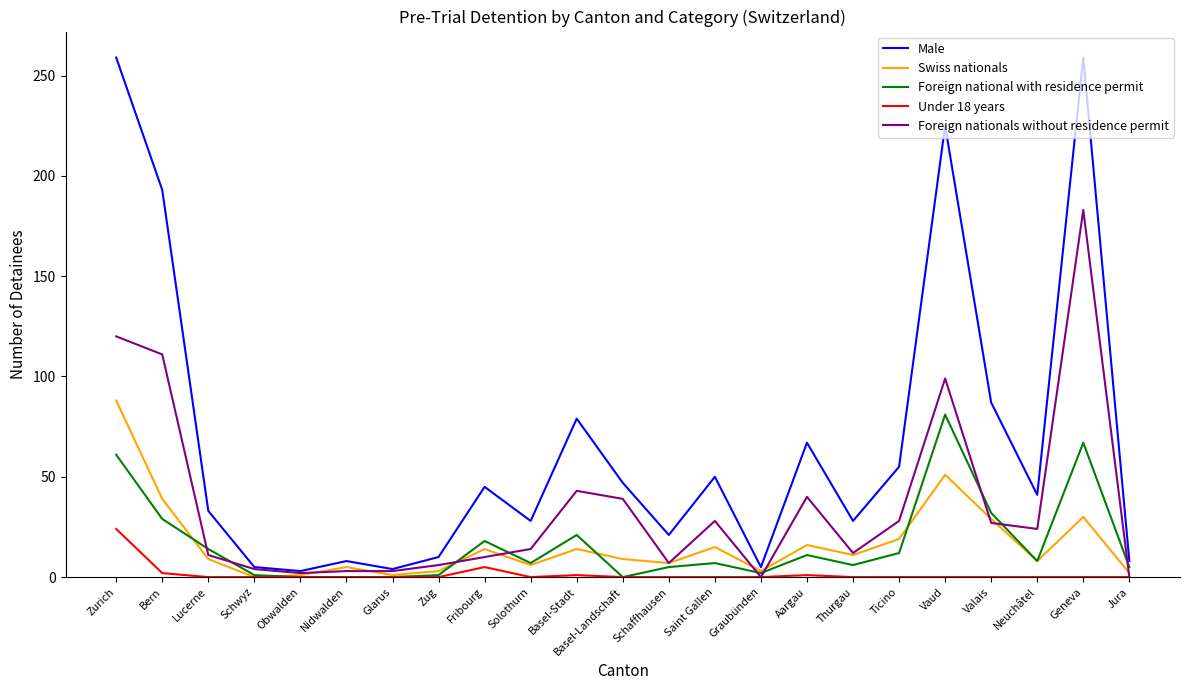

The value of Foreign national with residence permit at Fribourg is 30. True or false?

False